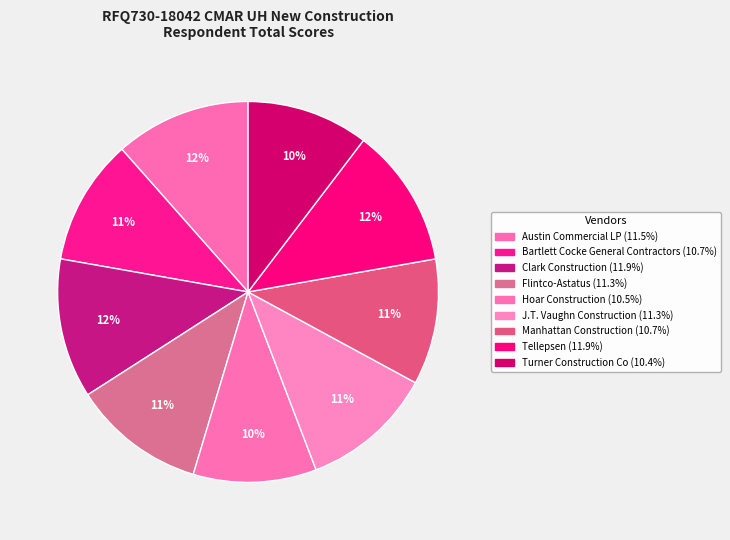

To the nearest percent, what percentage of the pie is Bartlett Cocke General Contractors?

11%